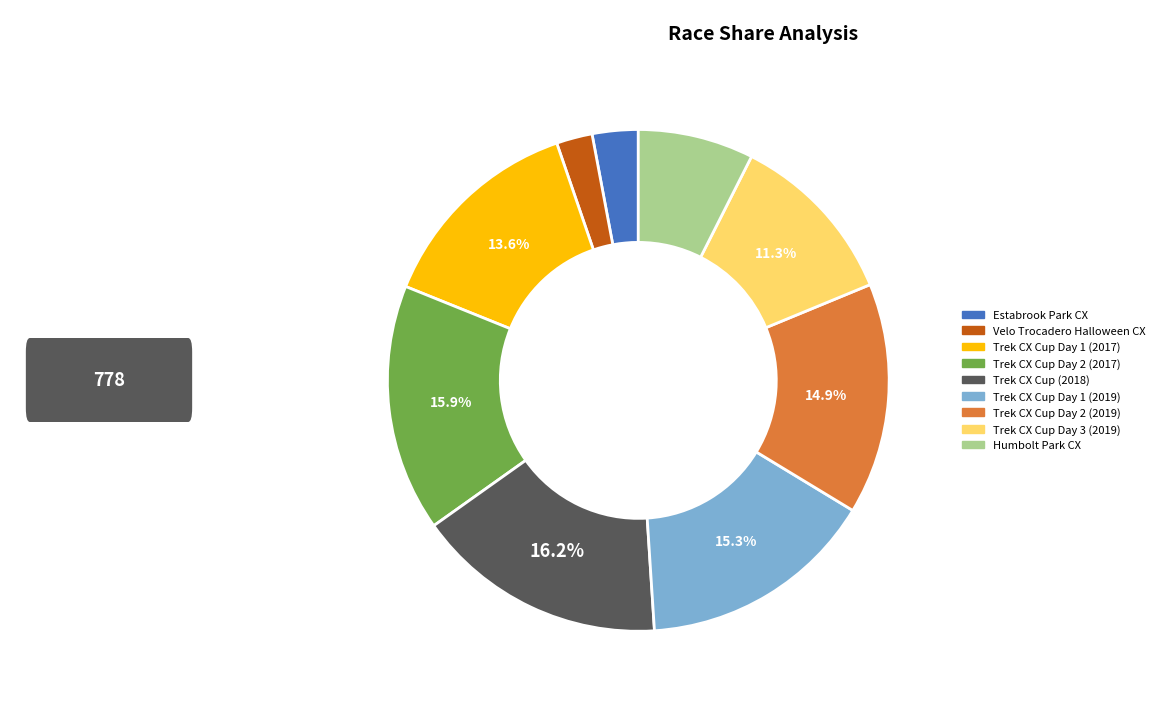

Between Estabrook Park CX and Trek CX Cup Day 1 (2017), which is larger?

Trek CX Cup Day 1 (2017)